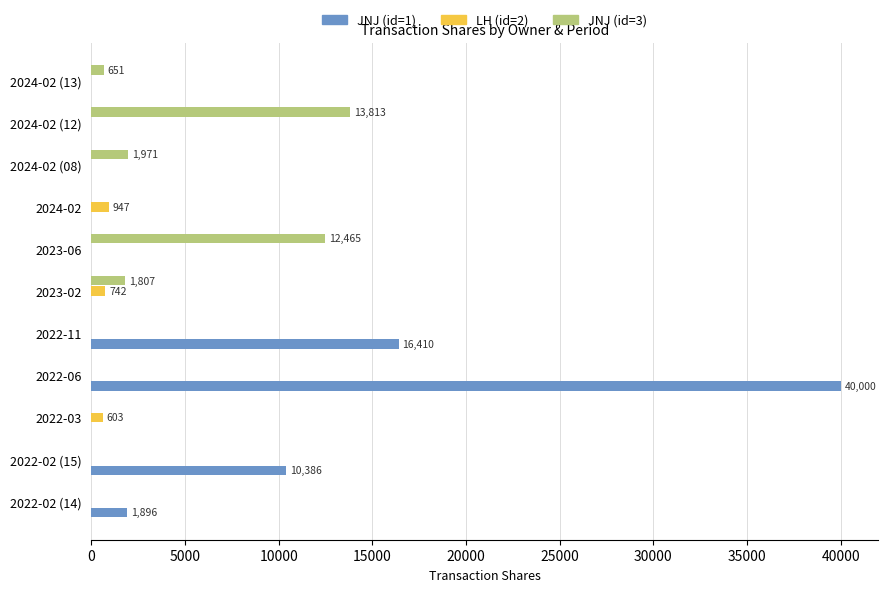

Which category has the highest value across all series?

2022-06